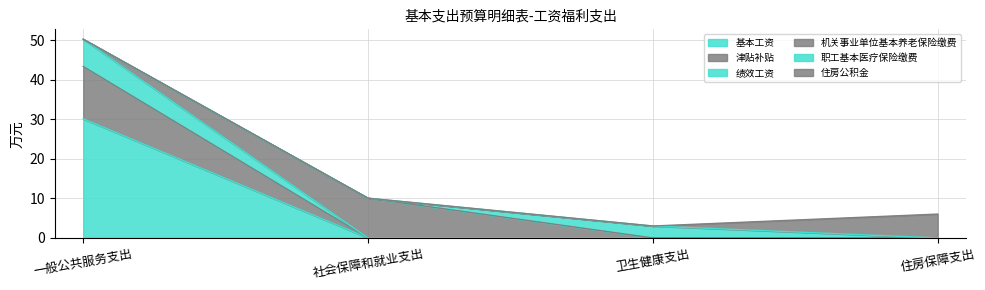

At how many categories does at least one series exceed 24?

1